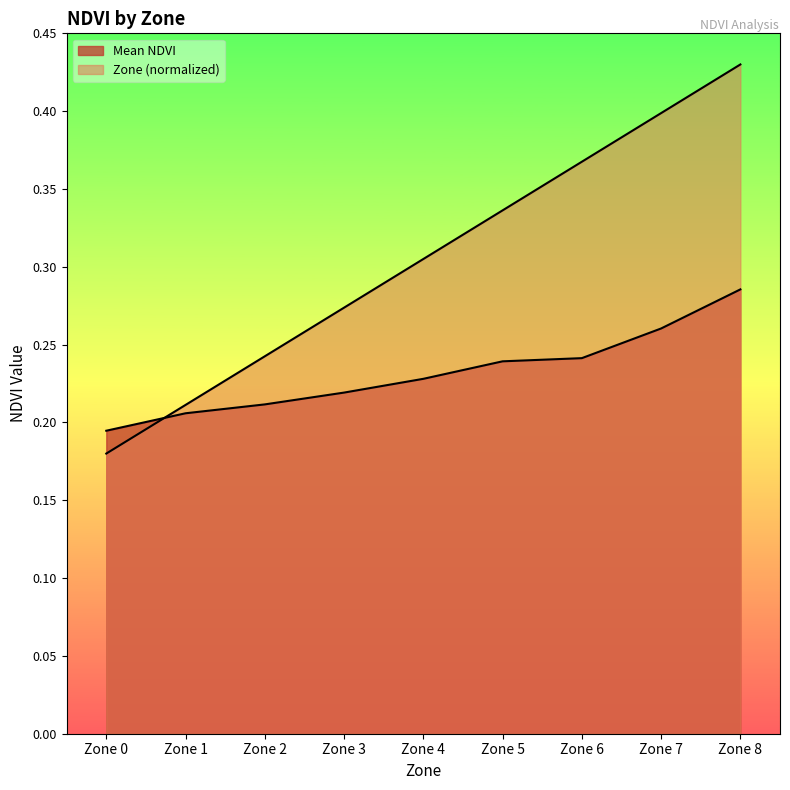

At how many categories does at least one series exceed 0?

9